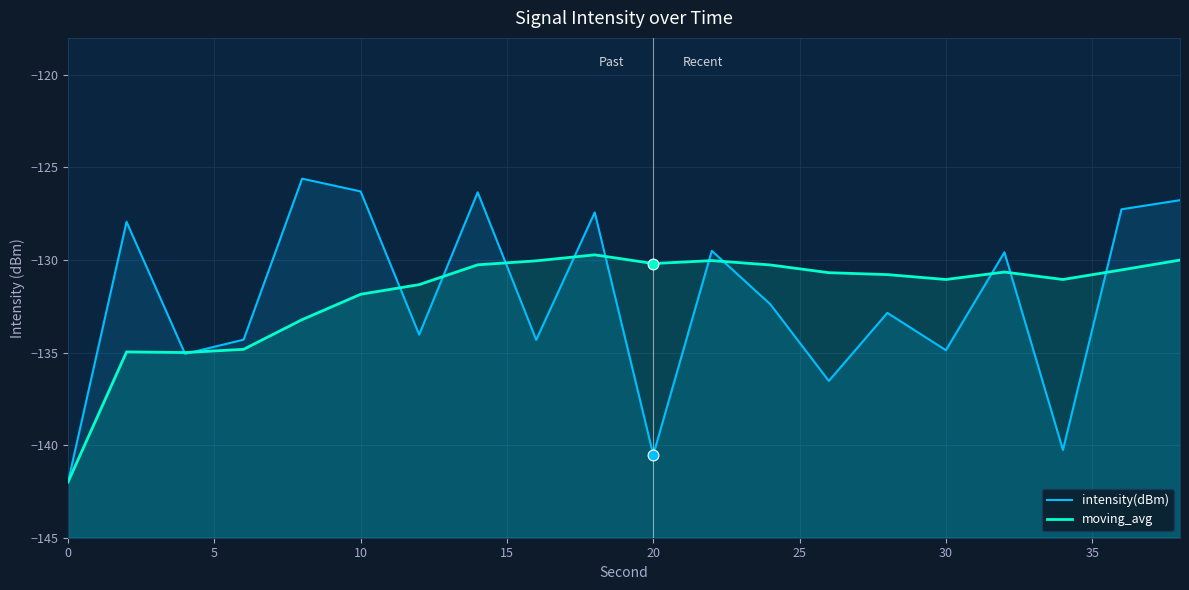

Which series has the largest total across all categories?

moving_avg